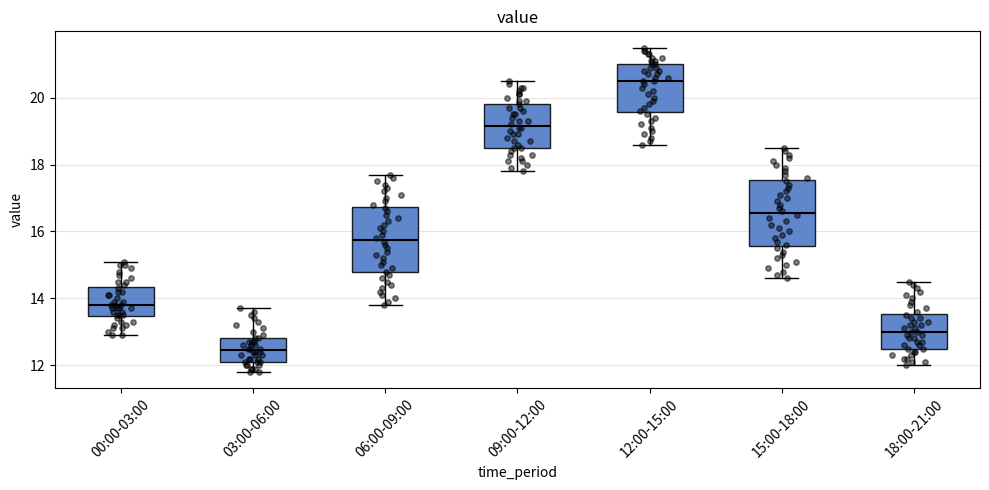

Reading left to right, read every box against the y-axis: the position of its median line, the range the box covers, and the ends of its whiskers. The values are not printed on the chart, so give them approximately, as read against the axis.

00:00-03:00: median 13.8, box 13.4 to 14.4, whiskers 13.0 to 15.2
03:00-06:00: median 12.4, box 12.2 to 12.8, whiskers 11.8 to 13.8
06:00-09:00: median 15.8, box 14.8 to 16.8, whiskers 13.8 to 17.8
09:00-12:00: median 19.2, box 18.6 to 19.8, whiskers 17.8 to 20.6
12:00-15:00: median 20.6, box 19.6 to 21.0, whiskers 18.6 to 21.6
15:00-18:00: median 16.6, box 15.6 to 17.6, whiskers 14.6 to 18.6
18:00-21:00: median 13.0, box 12.6 to 13.6, whiskers 12.0 to 14.6